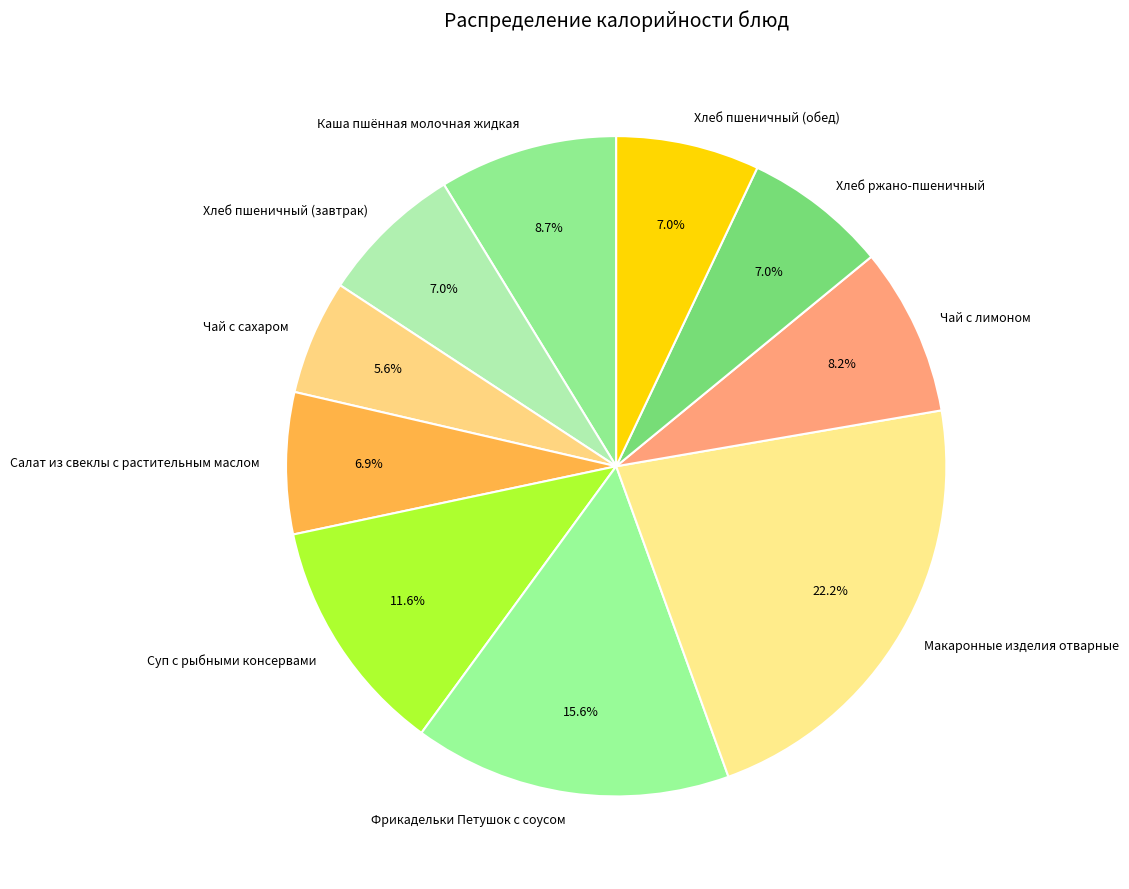

What percentage is NOT represented by Хлеб пшеничный (завтрак)?

93.0%